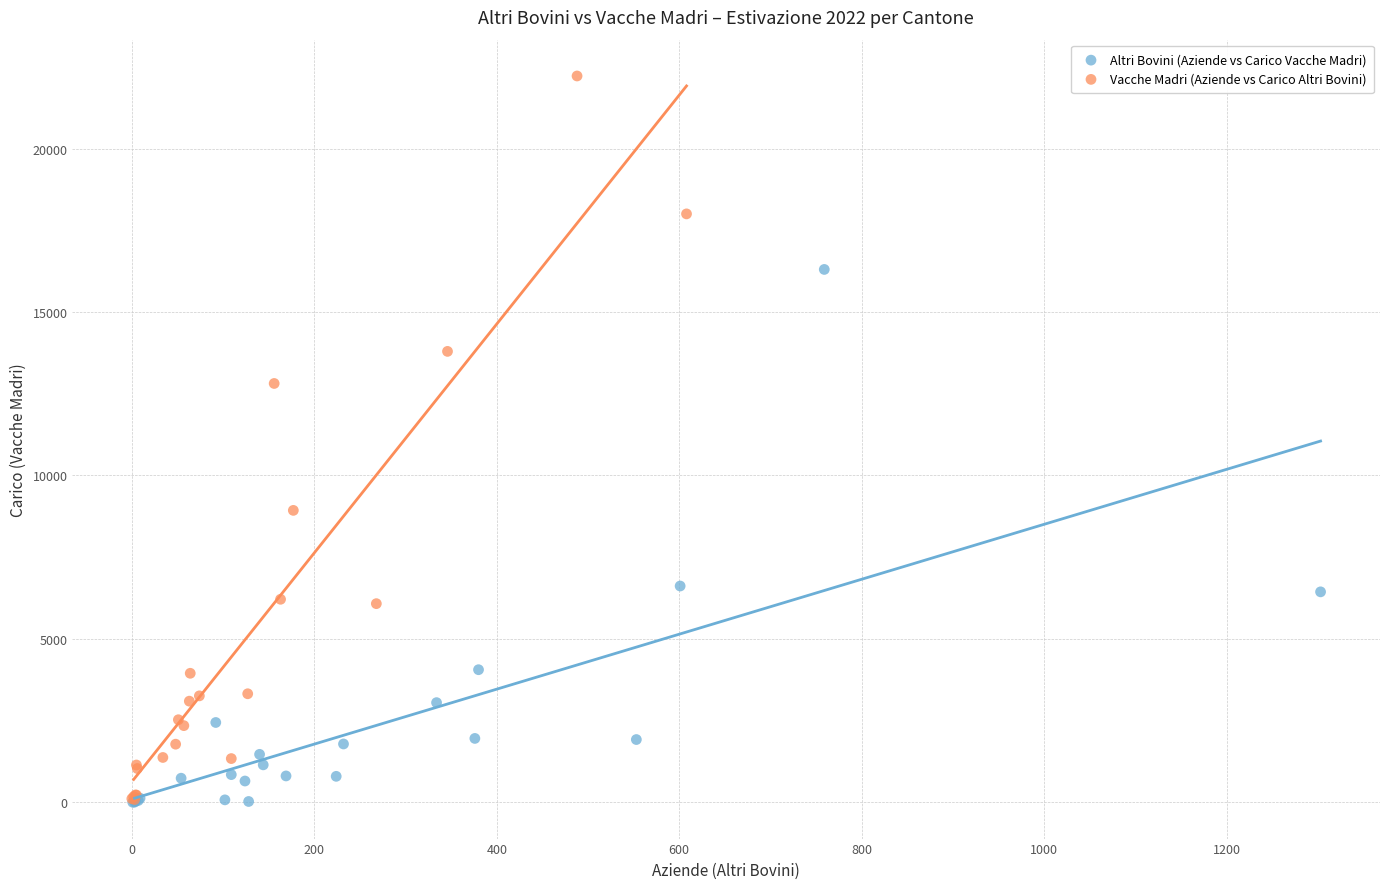

Which series has the widest spread of Y values?

Vacche Madri (Aziende vs Carico Altri Bovini)